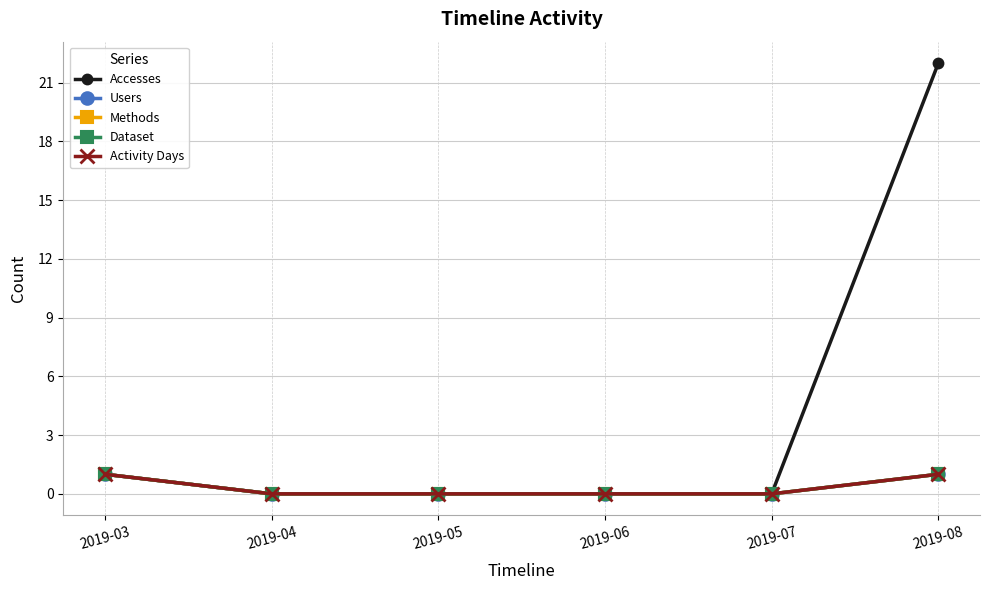

Which category has the lowest value in the Accesses series?

2019-04